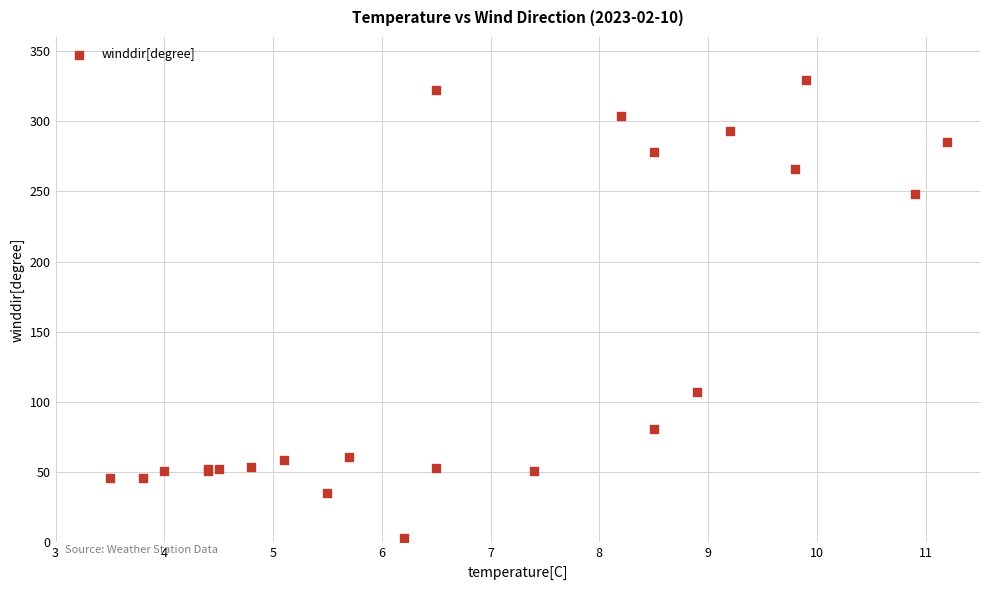

What Y value in the scatter plot is closest to 166?

107